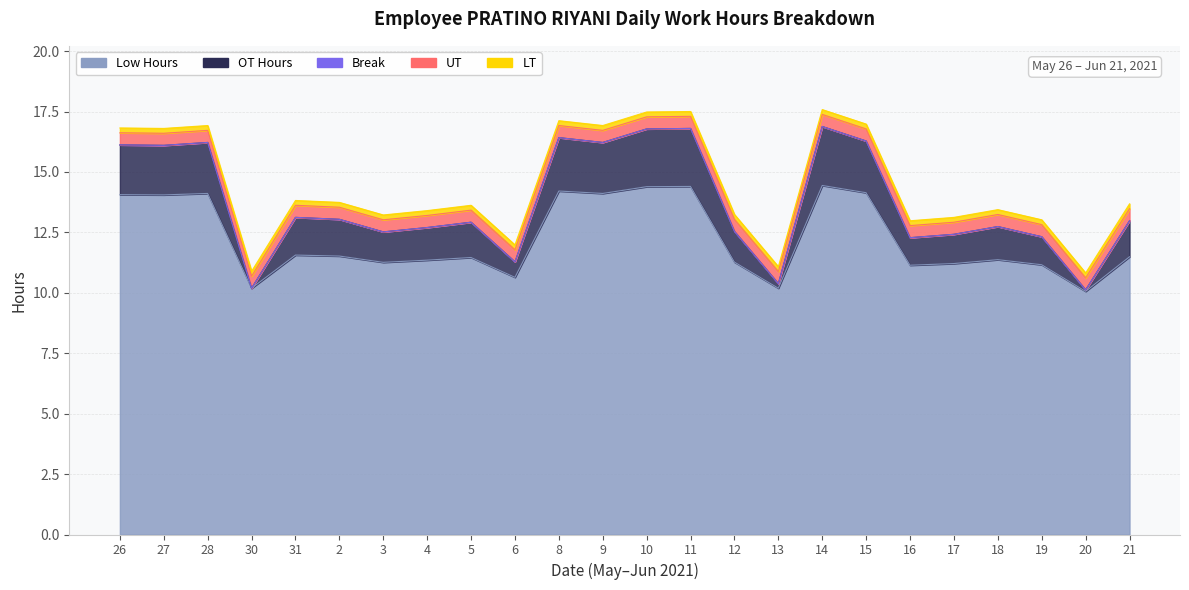

Reading left to right, extract all data points from this chart.

Low Hours: 14.1	14.1	14.1	10.2	11.6	11.5	11.3	11.3	11.5	10.6	14.2	14.1	14.4	14.4	11.3	10.2	14.4	14.1	11.1	11.2	11.4	11.2	10.1	11.5
OT Hours: 2.1	2.0	2.1	0.0	1.6	1.5	1.3	1.4	1.5	0.6	2.2	2.1	2.4	2.4	1.3	0.2	2.4	2.1	1.1	1.2	1.4	1.2	0.1	1.5
Break: 0.0	0.0	0.0	0.0	0.0	0.0	0.0	0.0	0.0	0.0	0.0	0.0	0.0	0.0	0.0	0.0	0.0	0.0	0.0	0.0	0.0	0.0	0.0	0.0
UT: 0.5	0.5	0.5	0.5	0.5	0.5	0.5	0.5	0.5	0.5	0.5	0.5	0.5	0.5	0.5	0.5	0.5	0.5	0.5	0.5	0.5	0.5	0.5	0.5
LT: 0.2	0.2	0.2	0.2	0.2	0.2	0.2	0.2	0.2	0.2	0.2	0.2	0.2	0.2	0.2	0.2	0.2	0.2	0.2	0.2	0.2	0.2	0.2	0.2